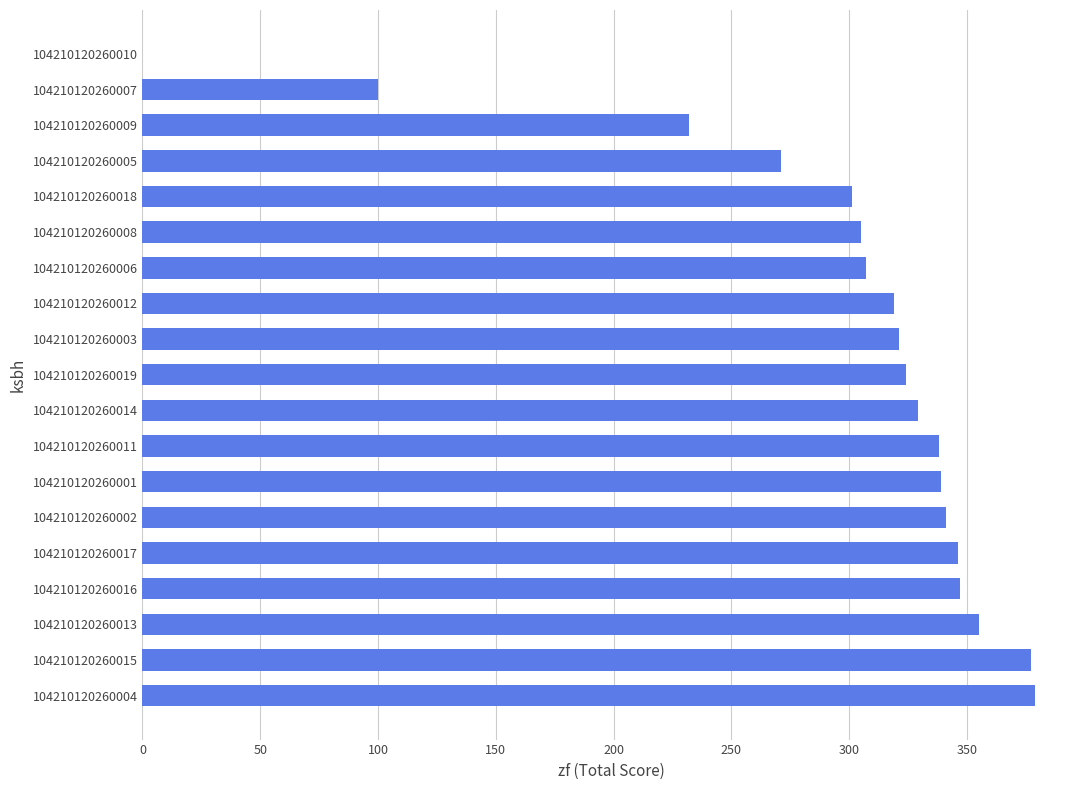

What is the maximum value shown in the chart?

379